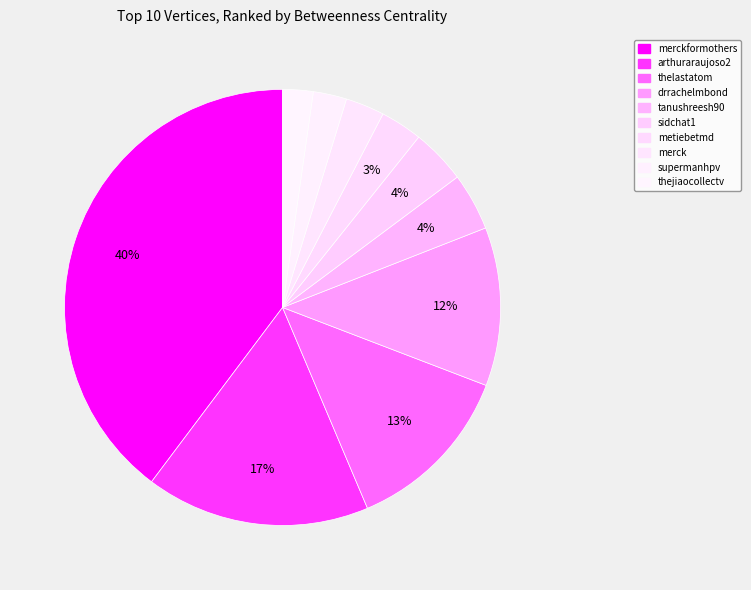

Count the number of slices in the pie.

10